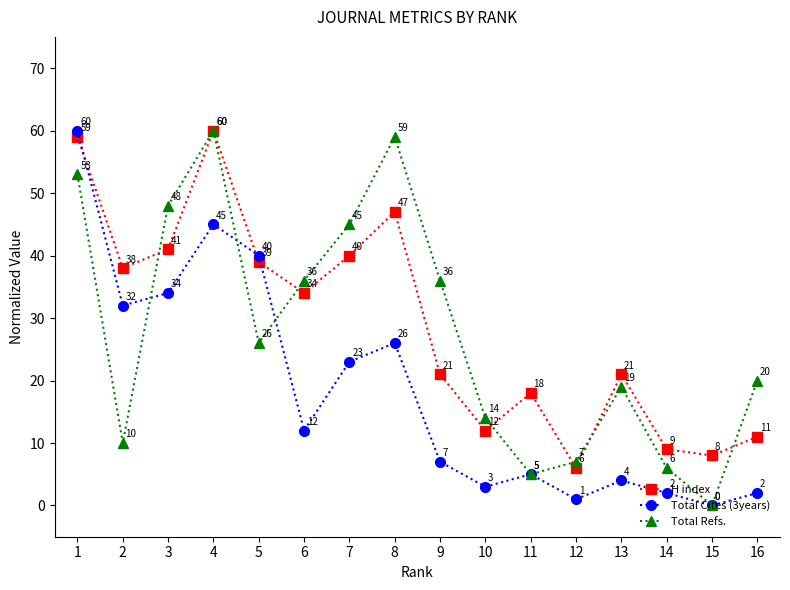

What is the total value across all series at 2?

80